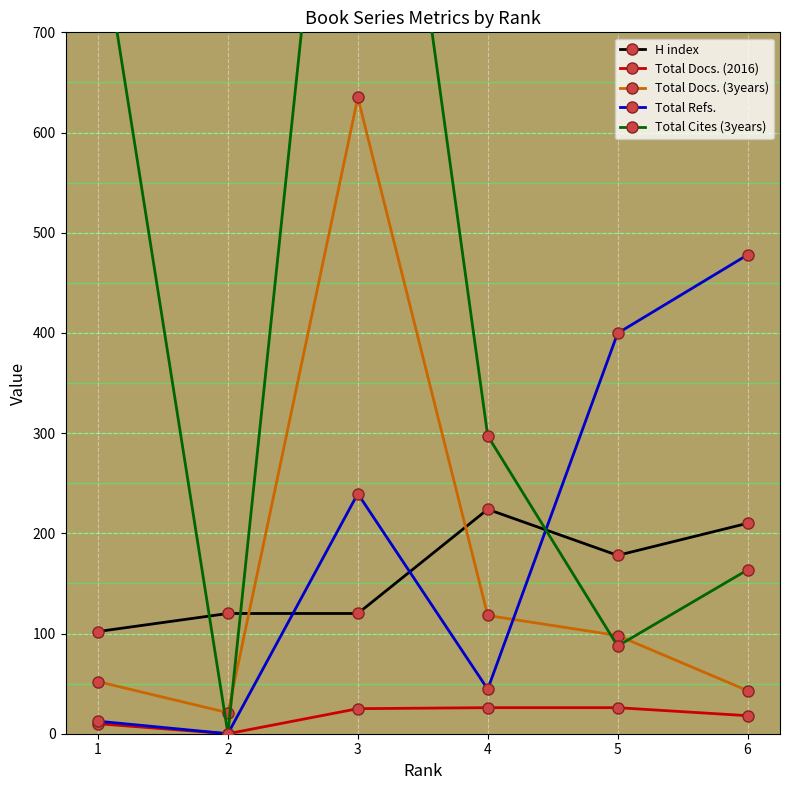

At how many categories does at least one series exceed 480?

2